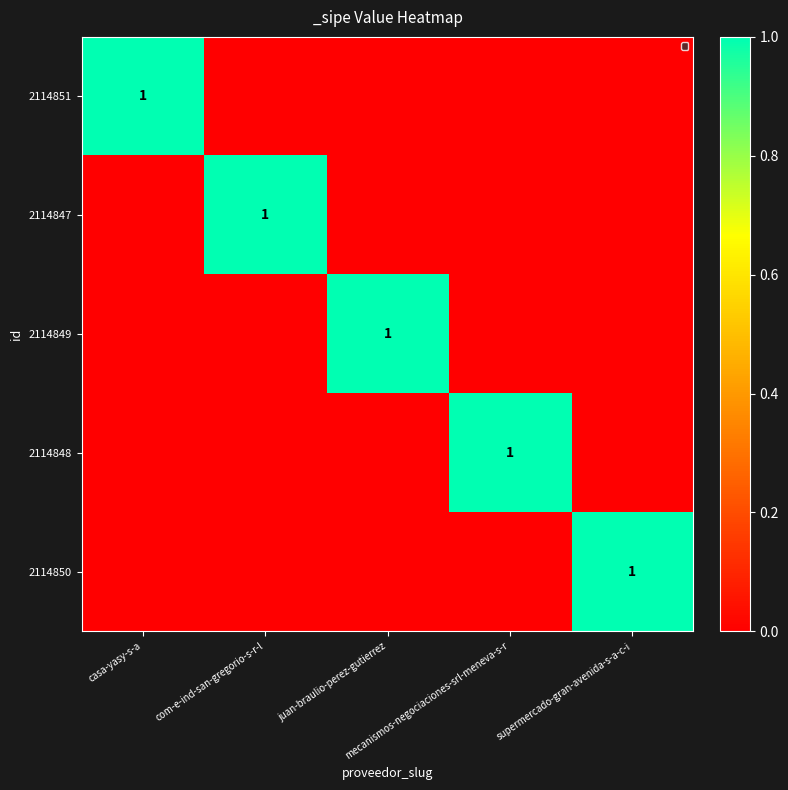

Between casa-yasy-s-a and juan-braulio-perez-gutierrez, which series saw the biggest shift?

2114851